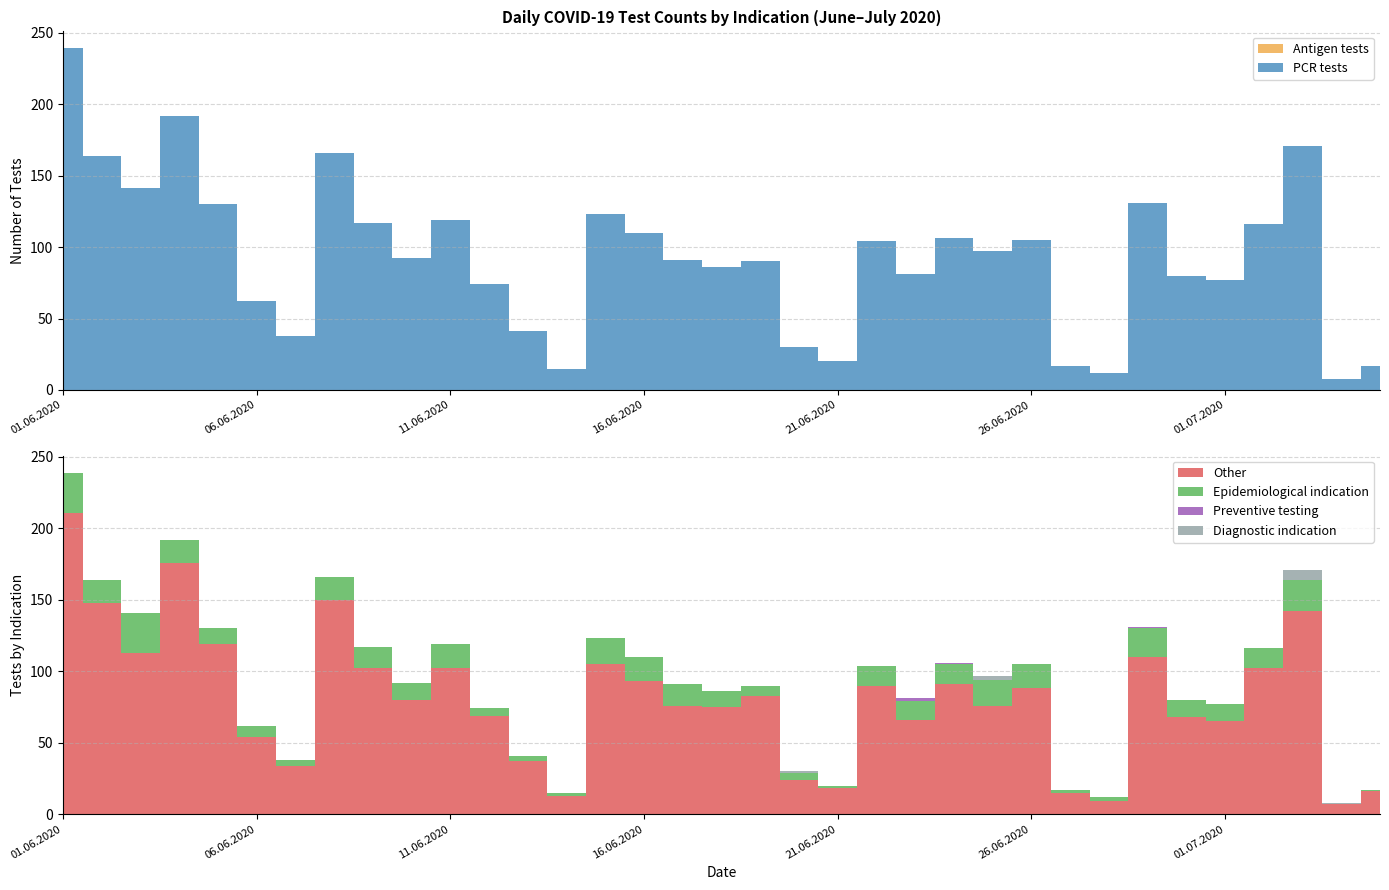

Reading left to right, transcribe all the data shown in this chart.

PCR tests: 239	164	141	192	130	62	38	166	117	92	119	74	41	15	123	110	91	86	90	30	20	104	81	106	97	105	17	12	131	80	77	116	171	8	17
Antigen tests: 0	0	0	0	0	0	0	0	0	0	0	0	0	0	0	0	0	0	0	0	0	0	0	0	0	0	0	0	0	0	0	0	0	0	0
Diagnostic indication: 0	0	0	0	0	0	0	0	0	0	0	0	0	0	0	0	0	0	0	1	0	0	0	0	3	0	0	0	0	0	0	0	7	1	0
Epidemiological indication: 28	16	28	16	11	8	4	16	15	12	17	5	4	2	18	17	15	11	7	5	2	14	13	14	18	17	2	3	20	12	12	14	22	0	1
Preventive testing: 0	0	0	0	0	0	0	0	0	0	0	0	0	0	0	0	0	0	0	0	0	0	2	1	0	0	0	0	1	0	0	0	0	0	0
Other: 211	148	113	176	119	54	34	150	102	80	102	69	37	13	105	93	76	75	83	24	18	90	66	91	76	88	15	9	110	68	65	102	142	7	16